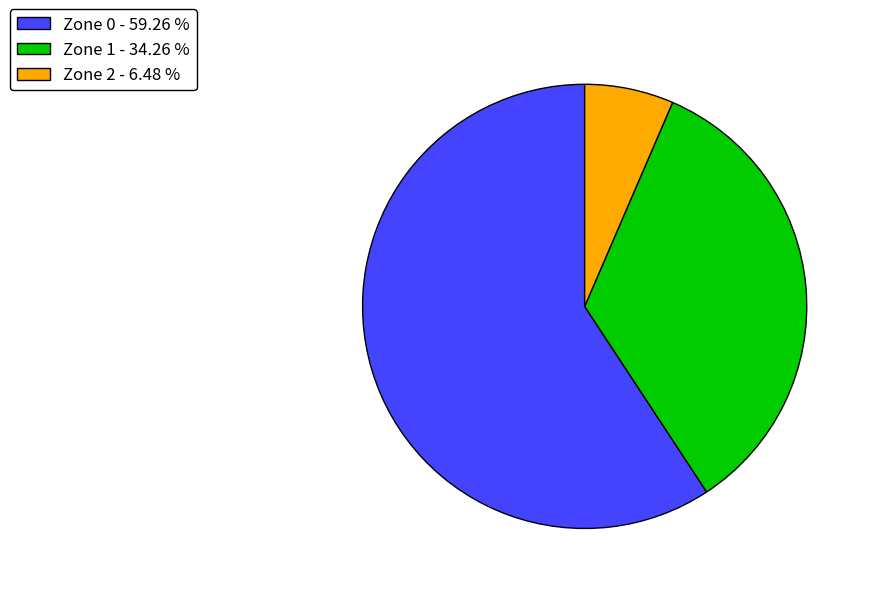

Does any single category account for the majority?

Yes